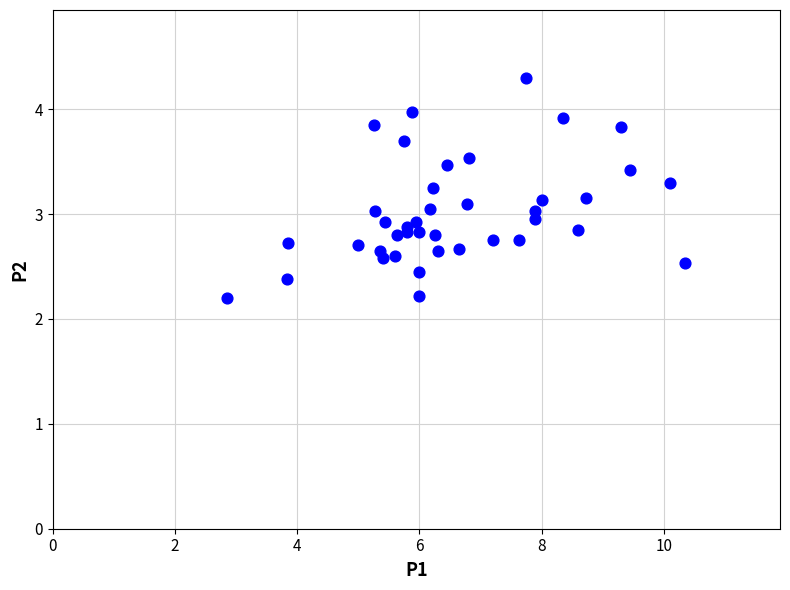

What is the range of X values (max minus min)?

7.5